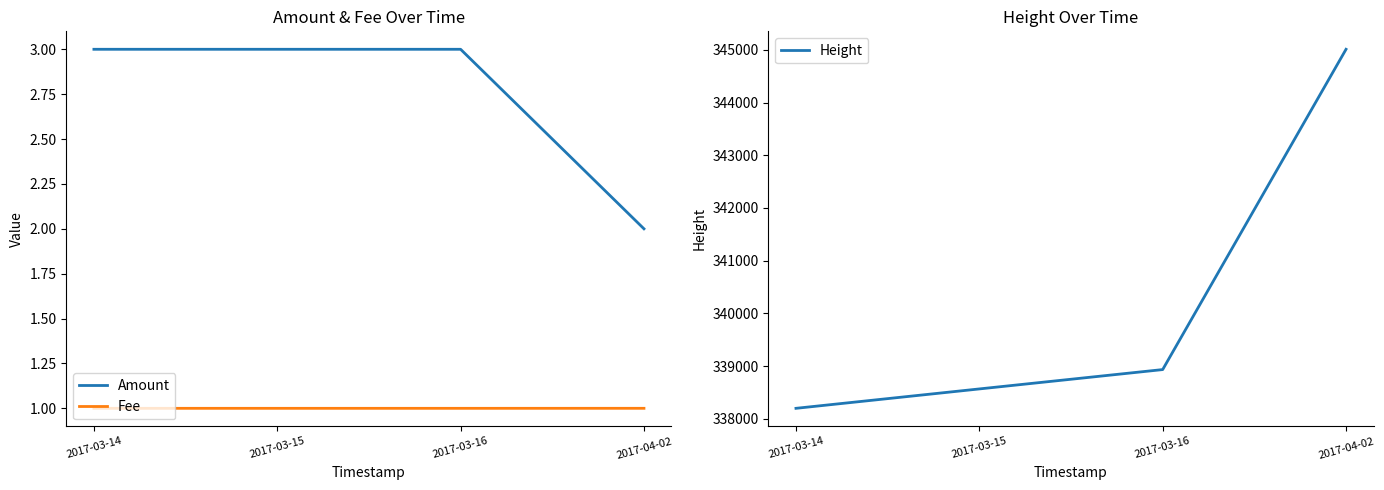

True or false: Height and Amount cross at least once.

False